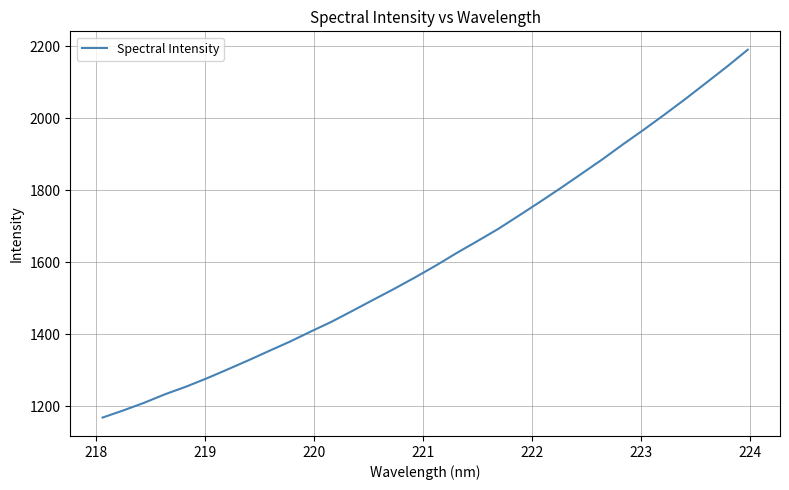

What is the difference between the maximum and minimum values?

1021.6